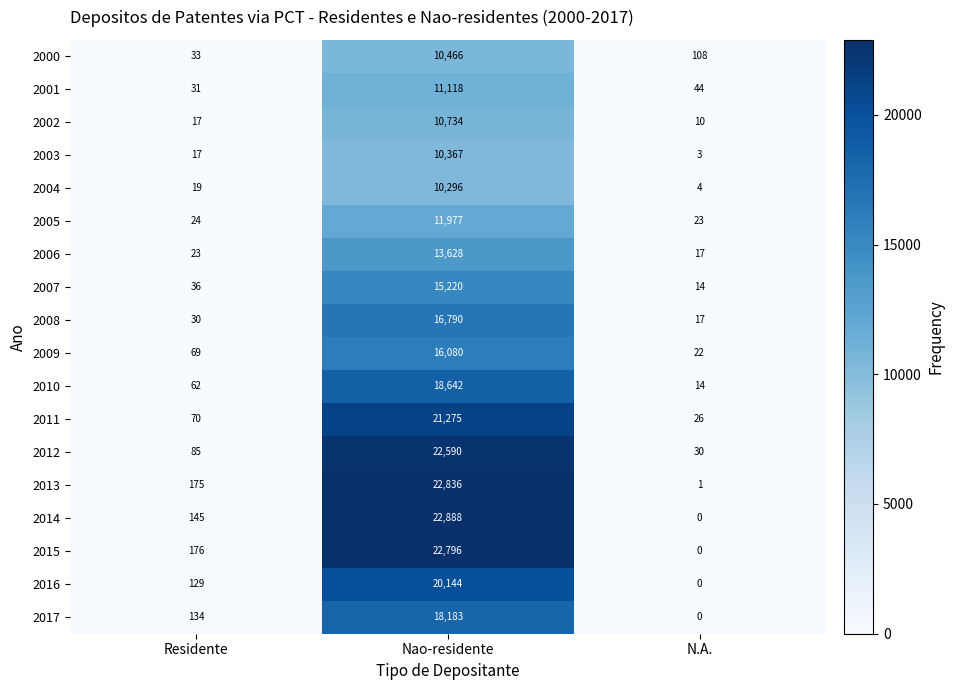

What is the sum of the 2015 values at Nao-residente and N.A.?

22796